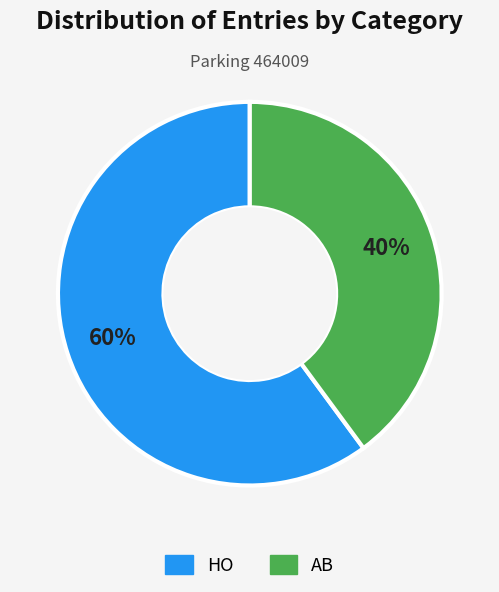

Which slice represents more than half of the pie?

HO